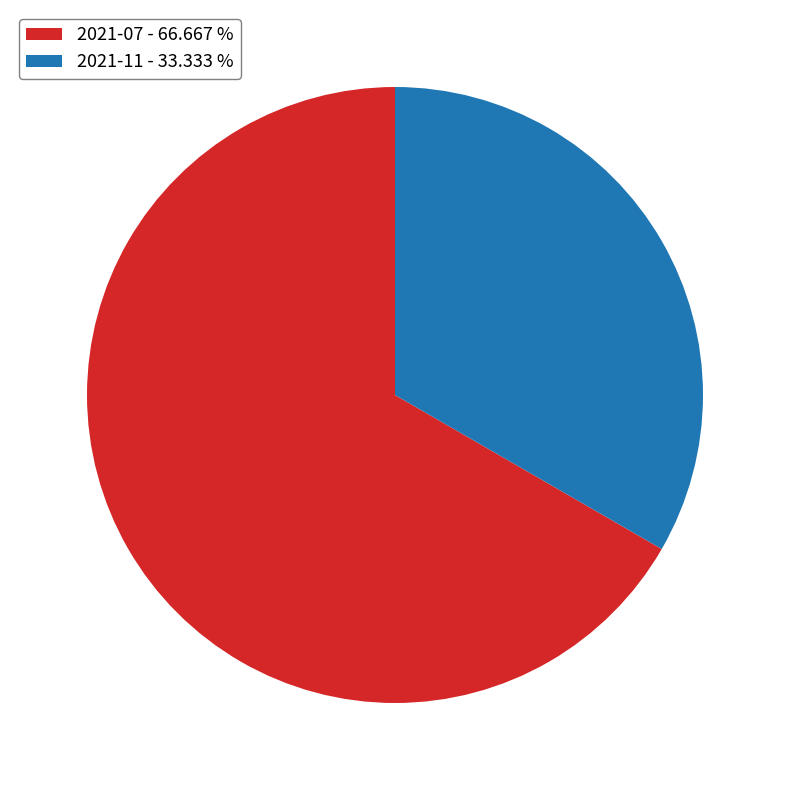

Is the sum of 2021-11 and 2021-07 greater than half?

Yes